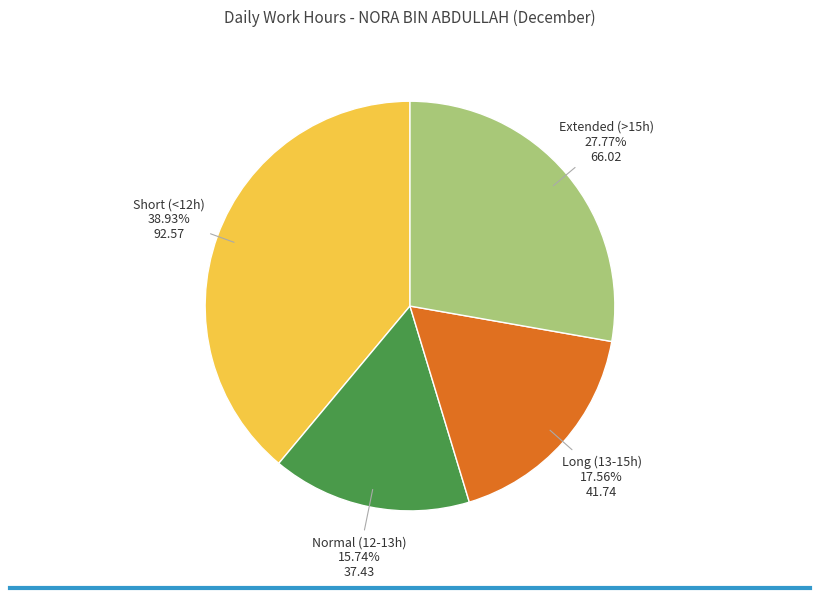

Is there a majority slice in this chart?

No